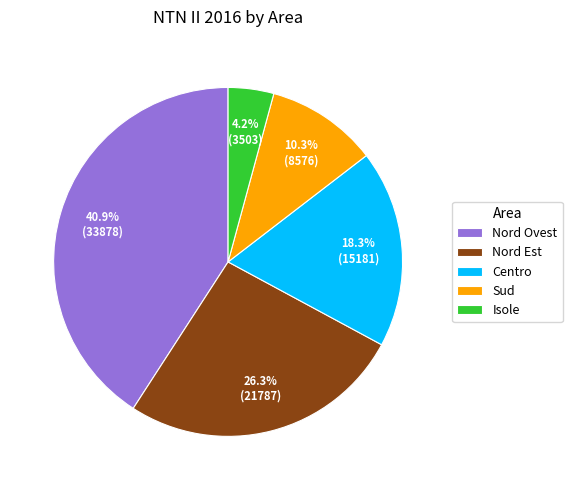

How many segments does this pie chart have?

5